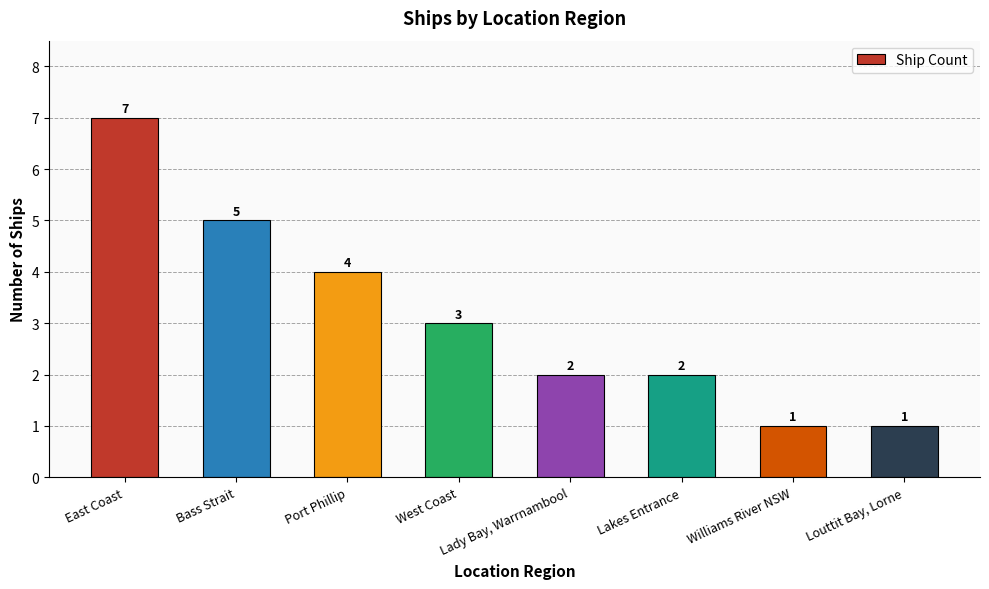

Reading right to left, extract all data points from this chart.

Louttit Bay, Lorne=1	Williams River NSW=1	Lakes Entrance=2	Lady Bay, Warrnambool=2	West Coast=3	Port Phillip=4	Bass Strait=5	East Coast=7